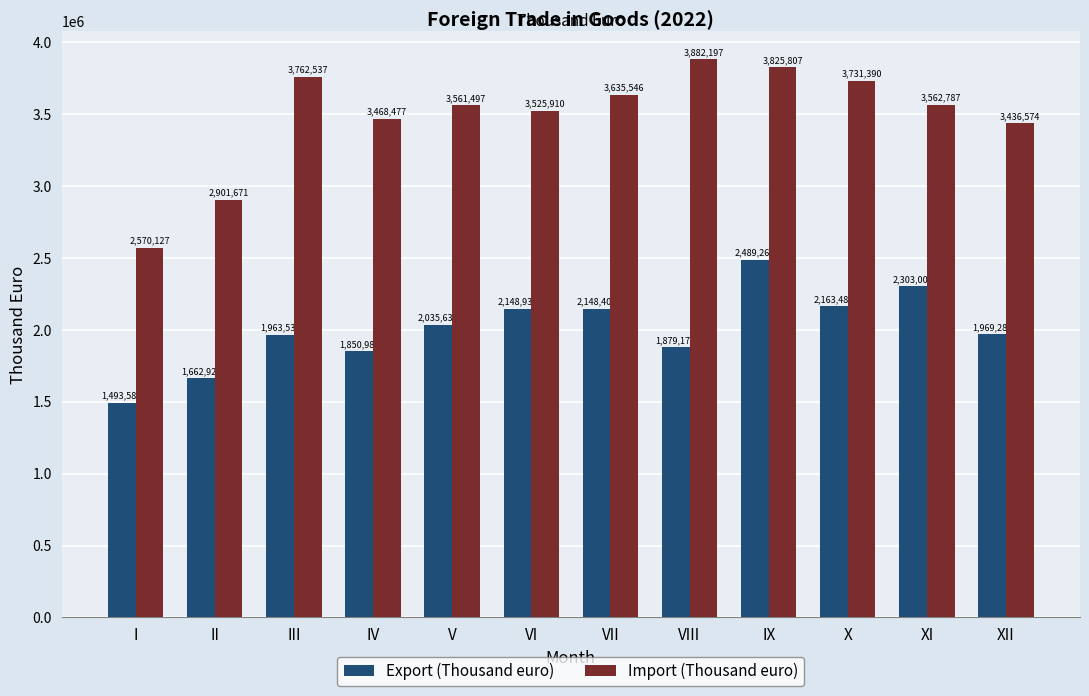

Which series changed the most between II and IX?

Import (Thousand euro)